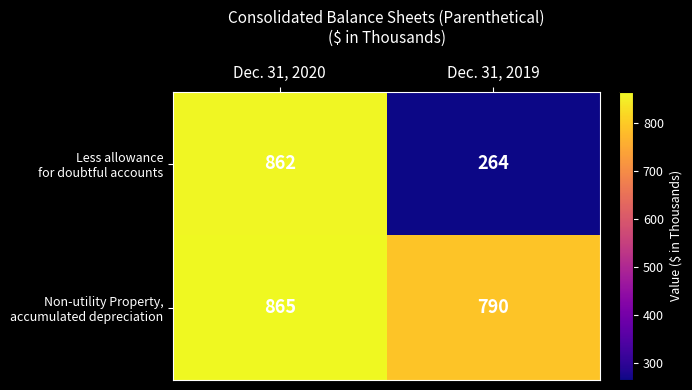

Which category has the highest value across all series?

Dec. 31, 2020